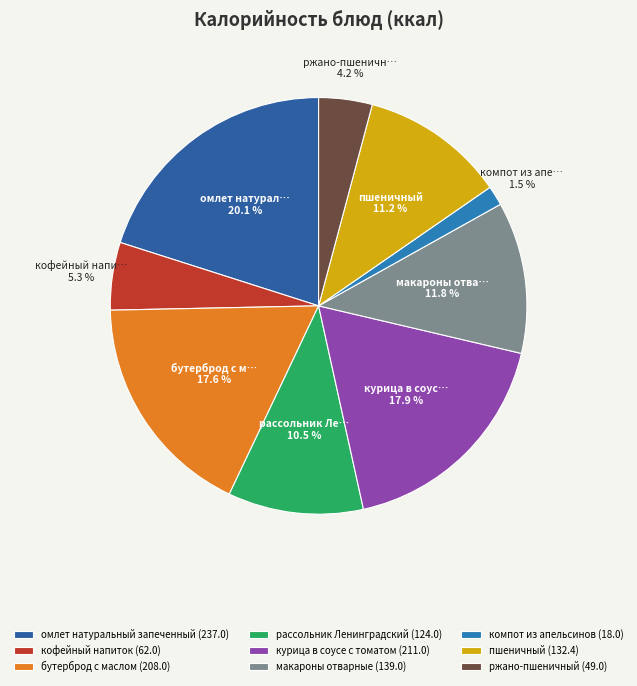

True or false: рассольник Ленинградский accounts for 2% of the total.

False